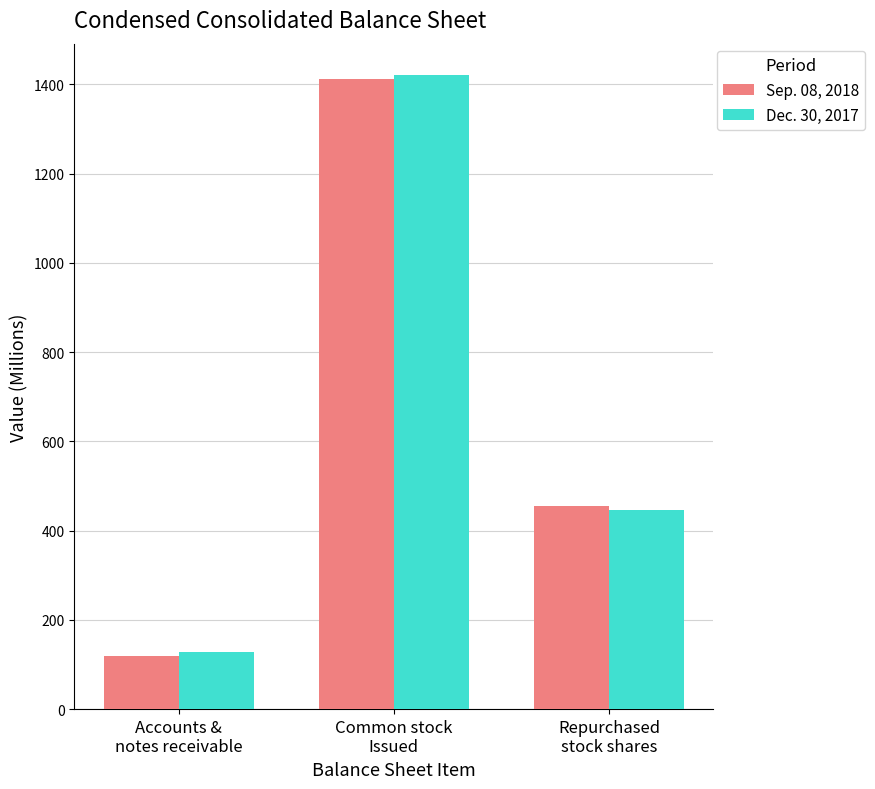

What is the approximate value of Sep. 08, 2018 at Repurchased
stock shares, to the nearest 10?

460